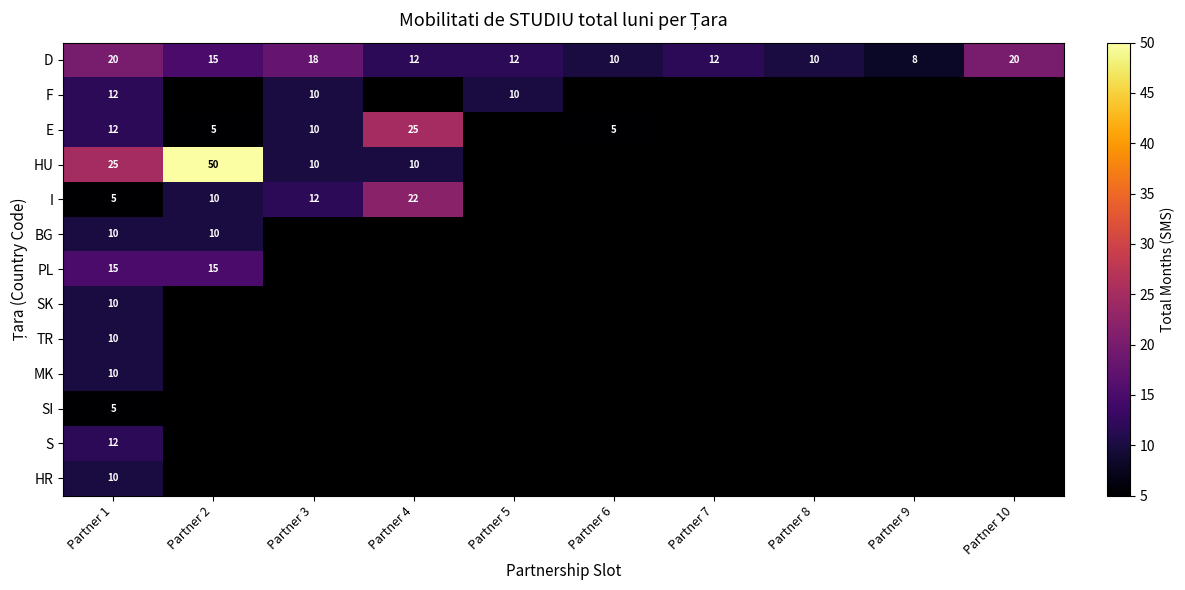

The value of D at Partner 4 is 12. True or false?

True